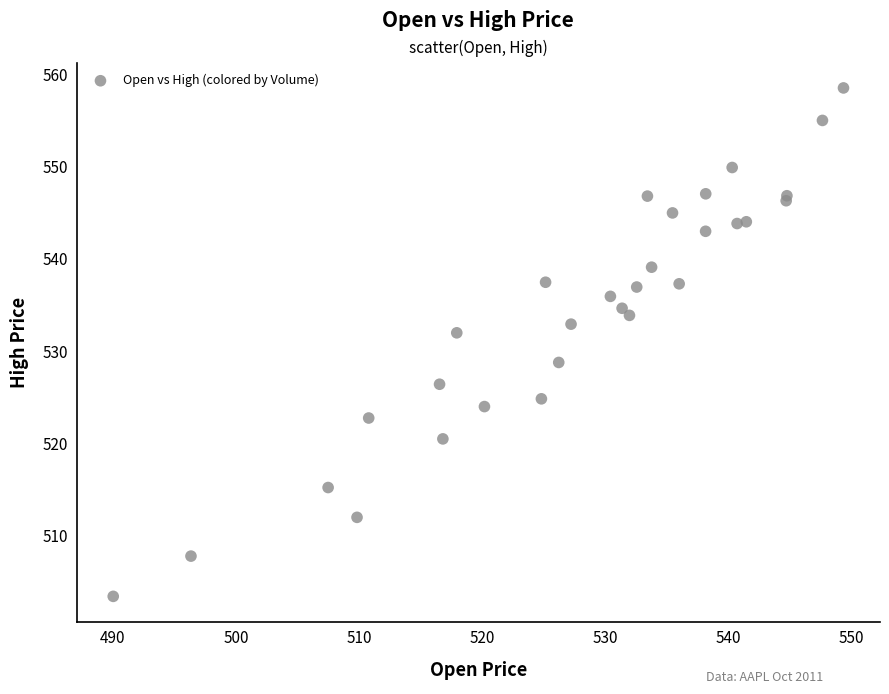

What Y value in the scatter plot is closest to 530?

528.8